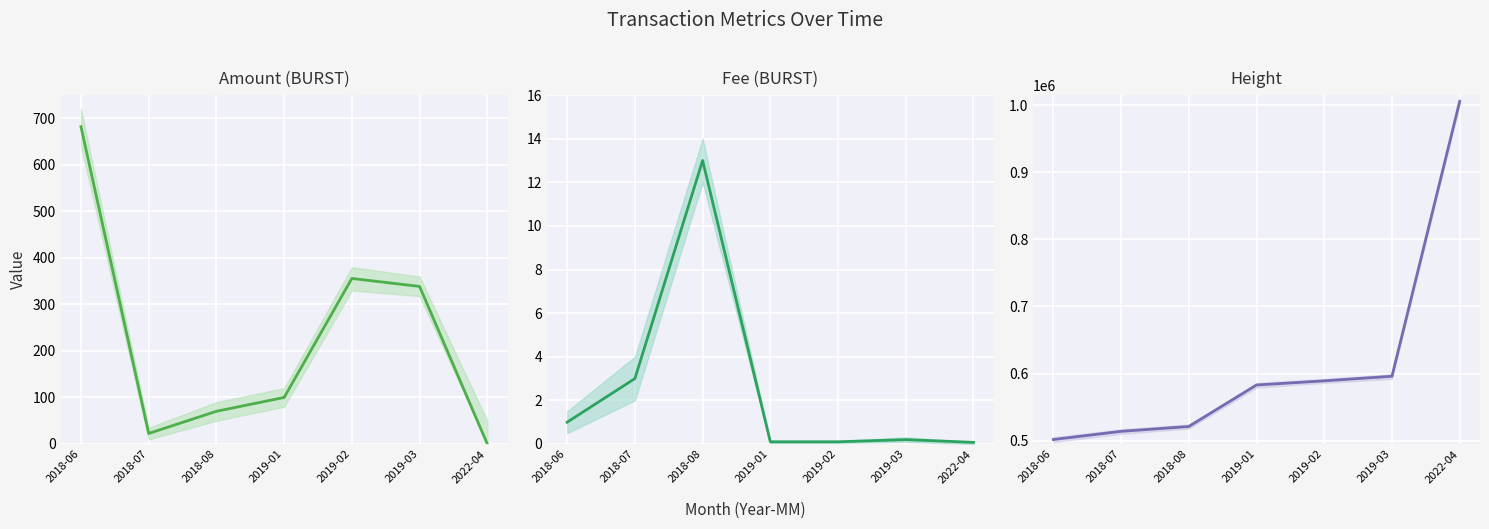

List the series in order of their peak value, highest first.

Height, Amount (BURST), Fee (BURST)